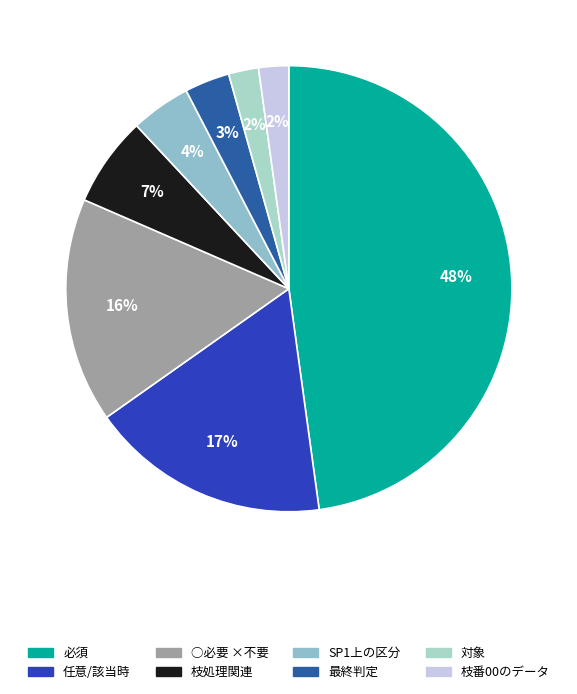

Is there any slice that represents more than half of the pie?

No